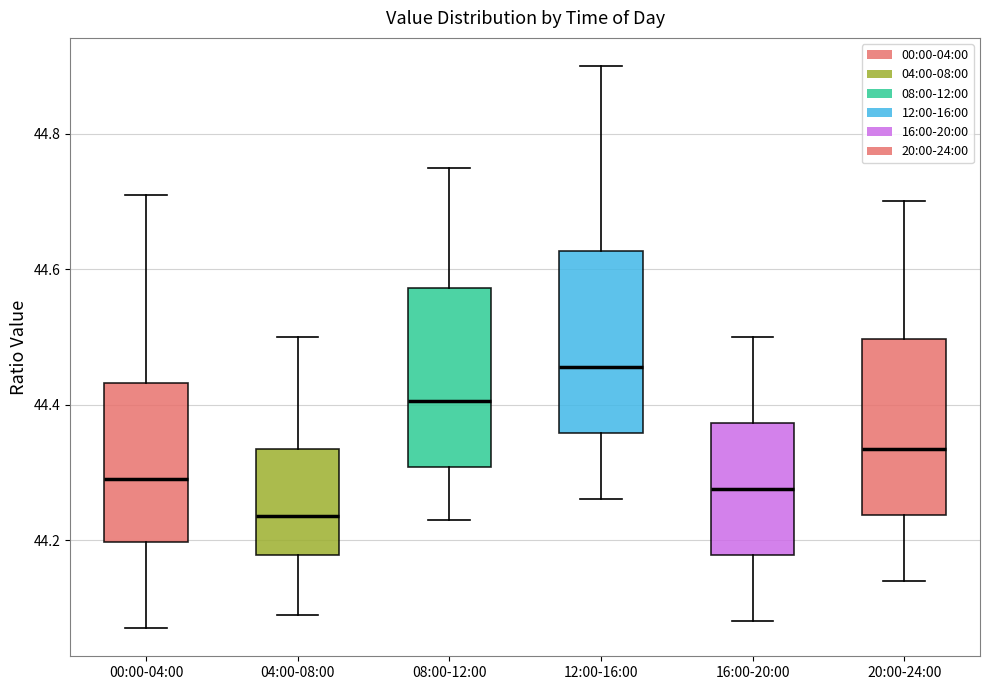

Reading left to right, read every box against the y-axis: the position of its median line, the range the box covers, and the ends of its whiskers. The values are not printed on the chart, so give them approximately, as read against the axis.

00:00-04:00: median 44.30, box 44.20 to 44.44, whiskers 44.08 to 44.72
04:00-08:00: median 44.24, box 44.18 to 44.34, whiskers 44.10 to 44.50
08:00-12:00: median 44.40, box 44.30 to 44.58, whiskers 44.24 to 44.76
12:00-16:00: median 44.46, box 44.36 to 44.62, whiskers 44.26 to 44.90
16:00-20:00: median 44.28, box 44.18 to 44.38, whiskers 44.08 to 44.50
20:00-24:00: median 44.34, box 44.24 to 44.50, whiskers 44.14 to 44.70